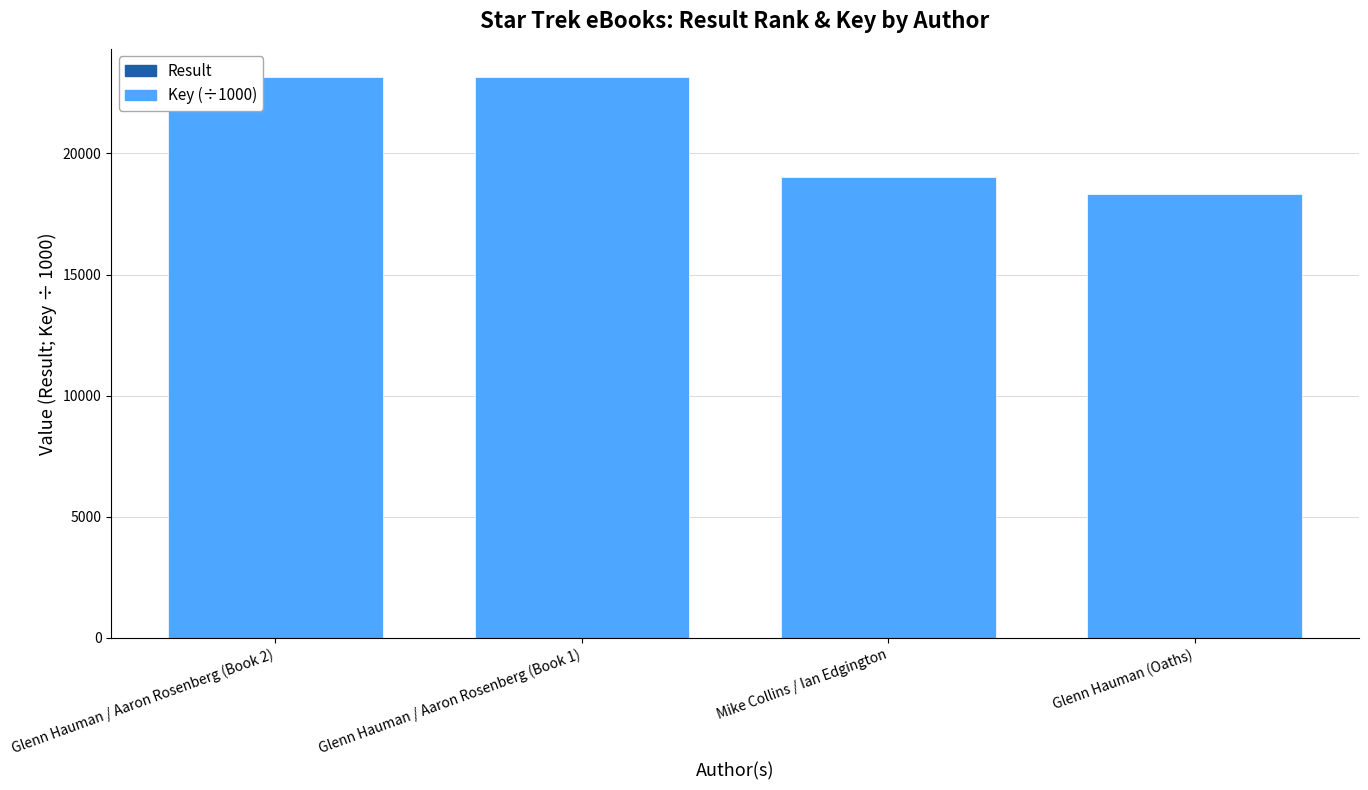

Are the bars horizontal?

No